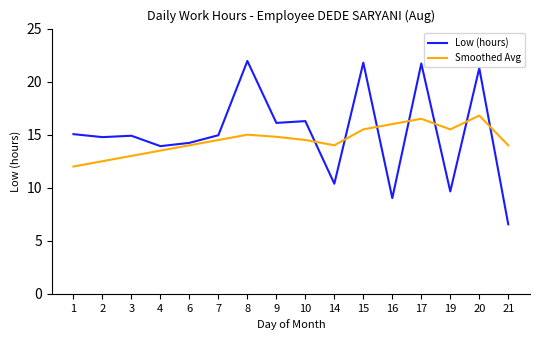

Rank the series by their maximum value, from highest to lowest.

Low (hours), Smoothed Avg